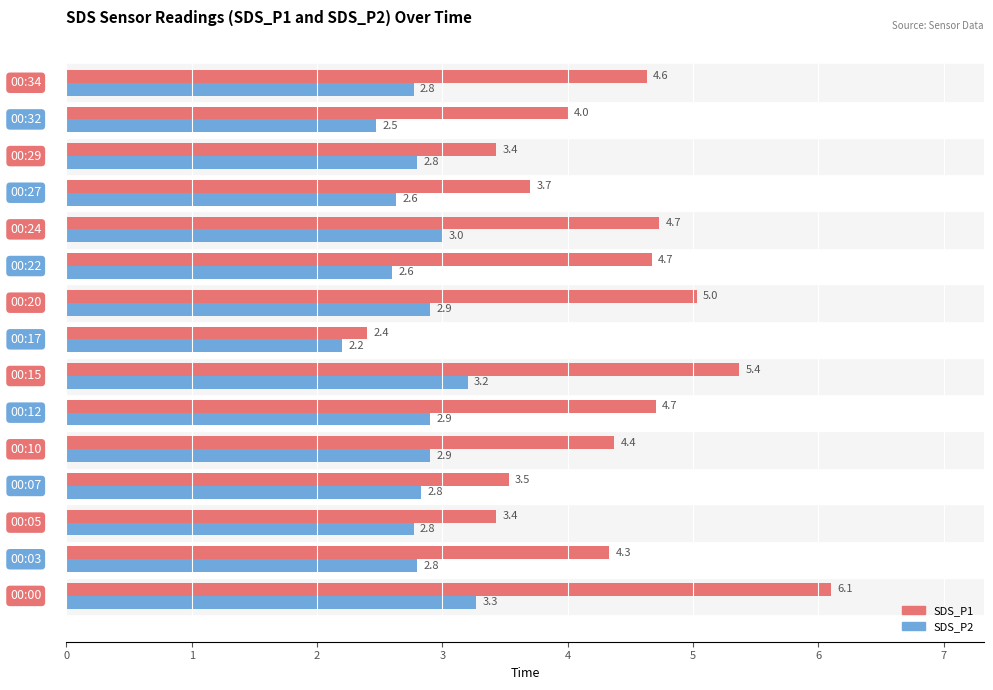

Which series has the largest total across all categories?

SDS_P1